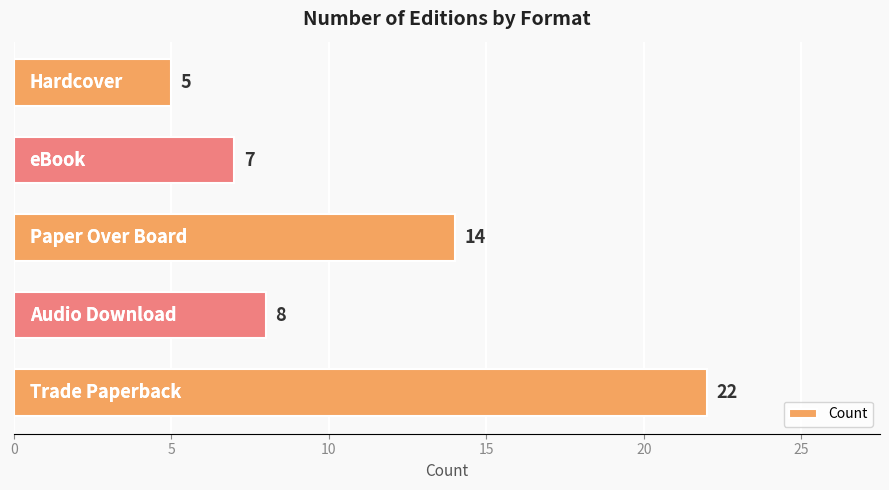

What is the minimum value shown in the chart?

5